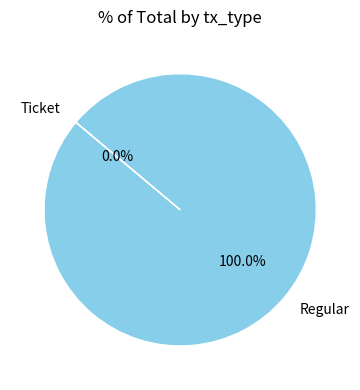

What is the smallest slice in the pie chart?

Ticket